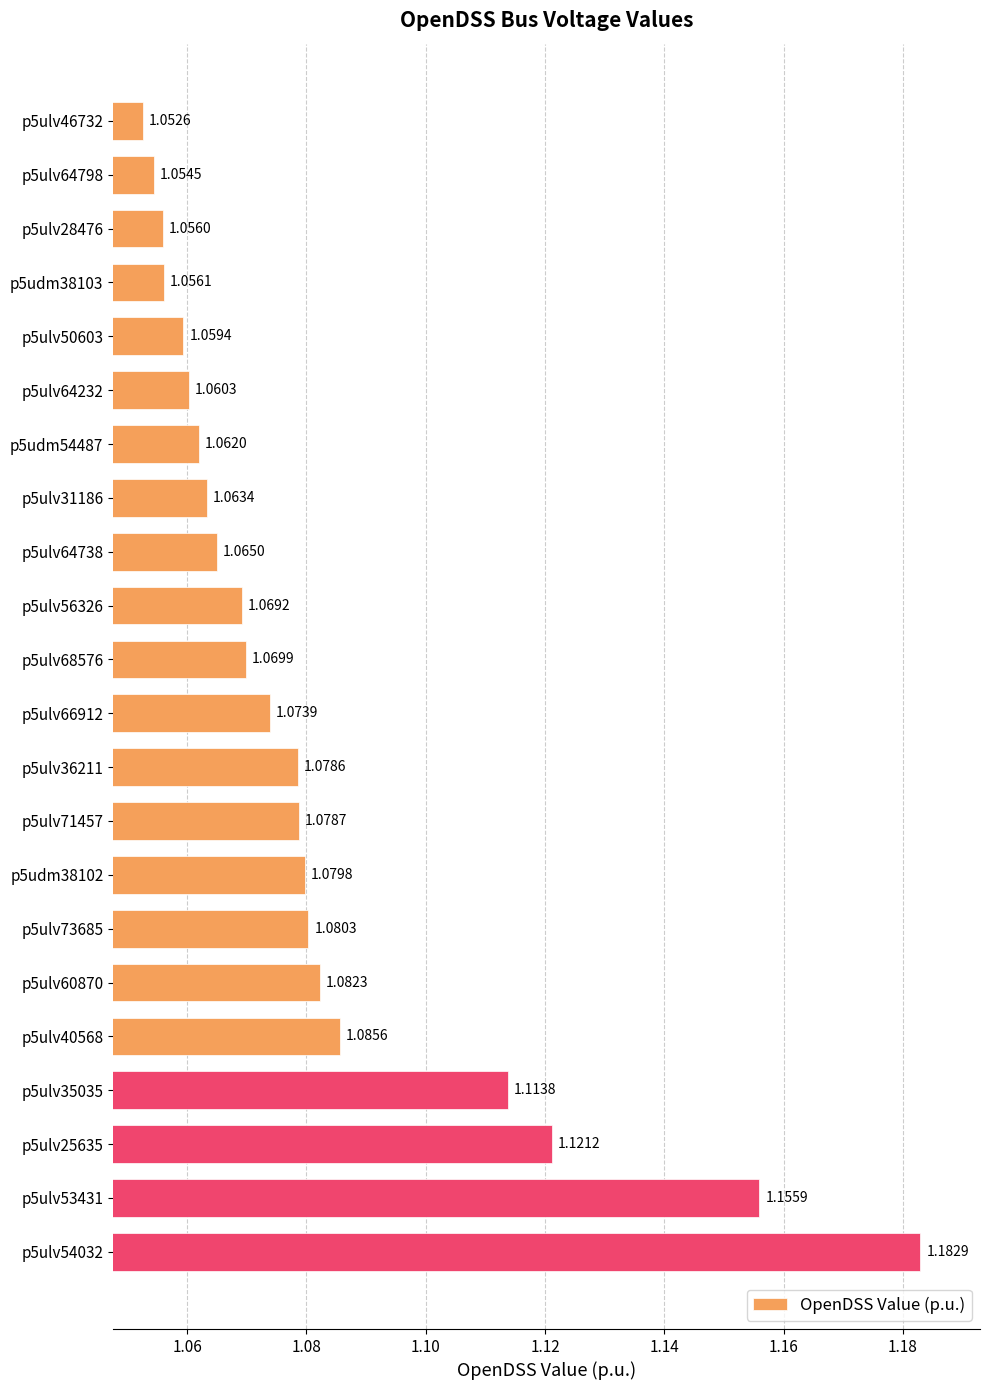

What is the sum of all values?

23.8